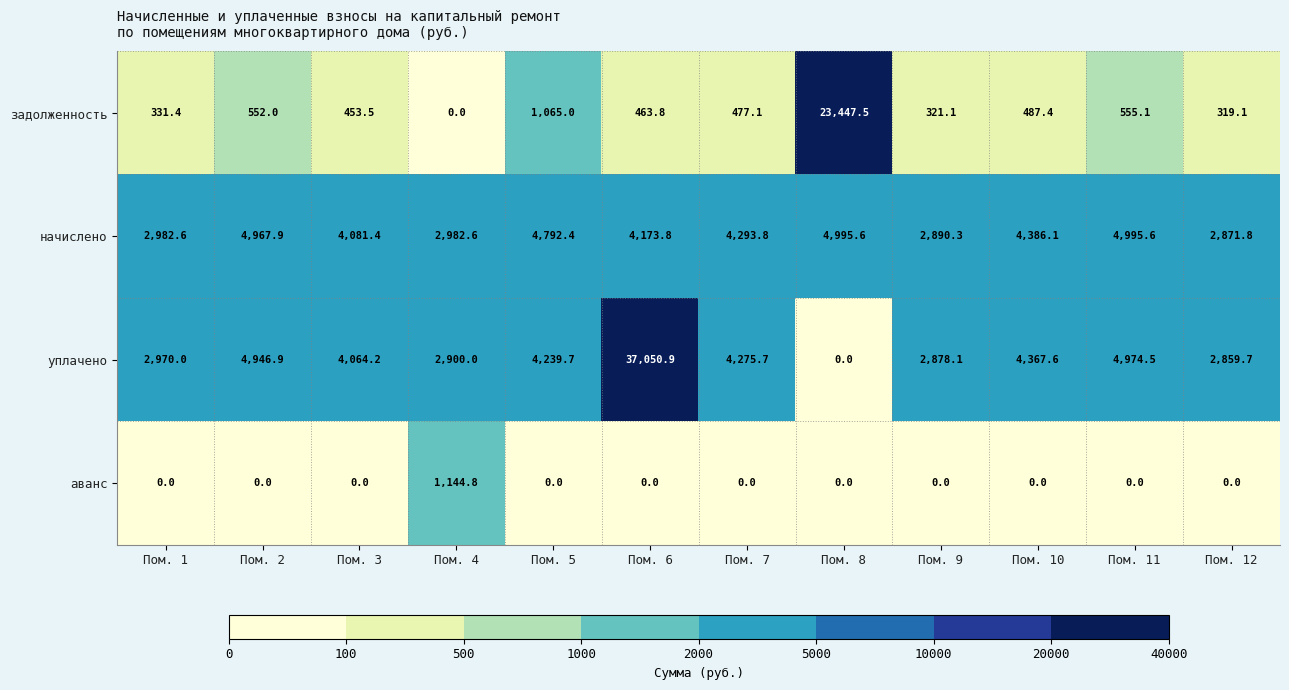

Rank the series by their average value, from highest to lowest.

уплачено, начислено, задолженность, аванс